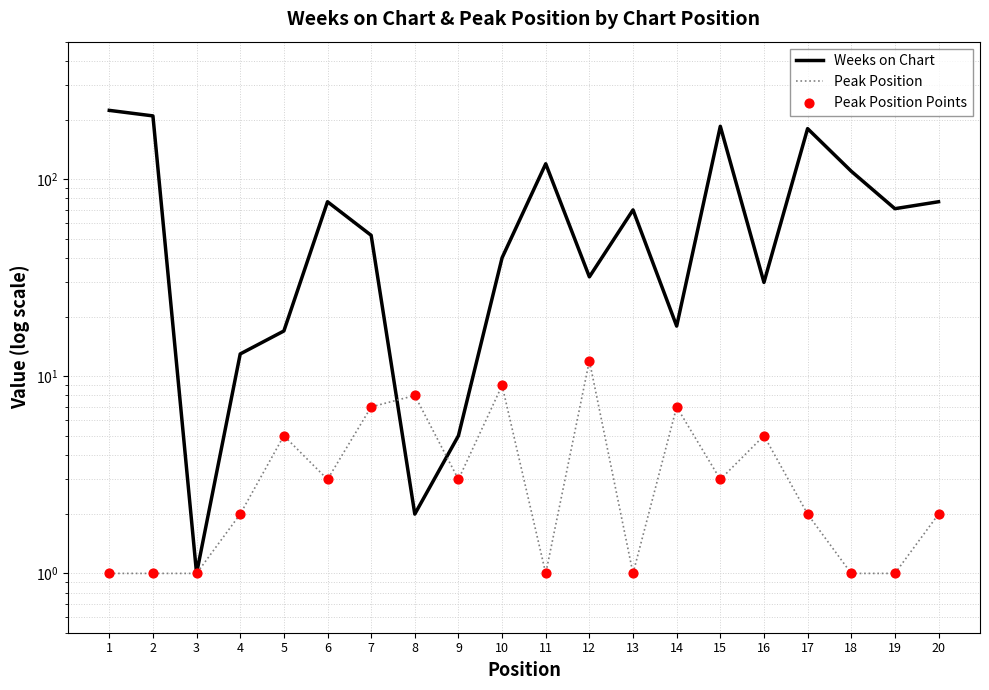

Which series contains the lowest Y value?

Weeks on Chart